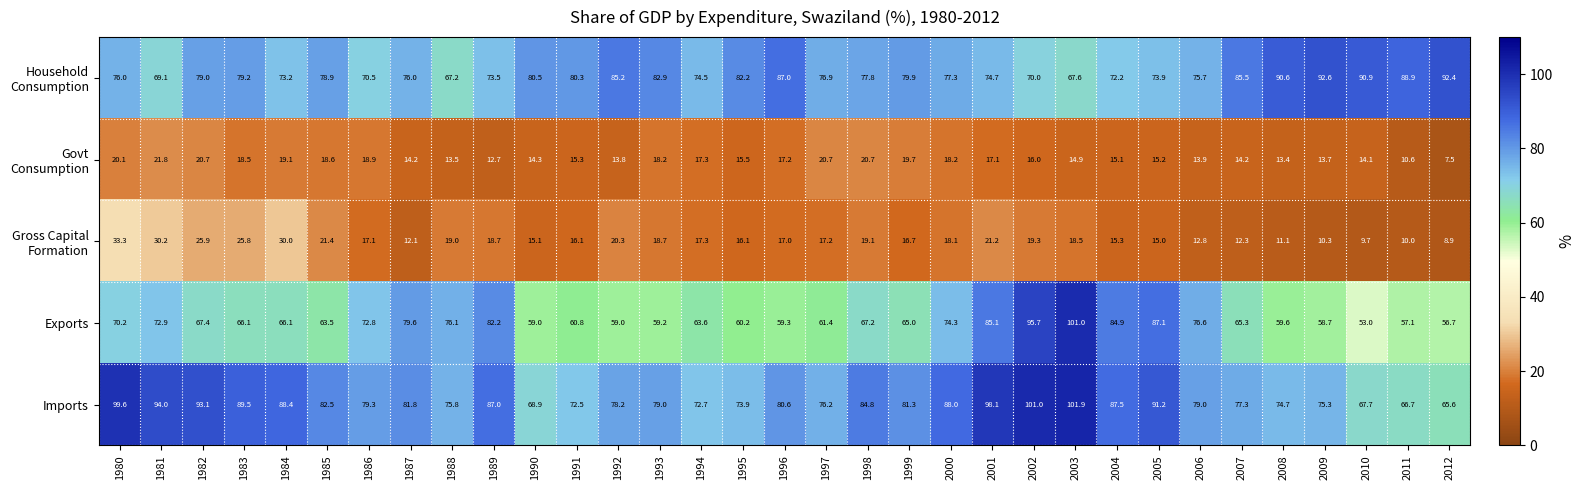

How many data points does each series have?

33